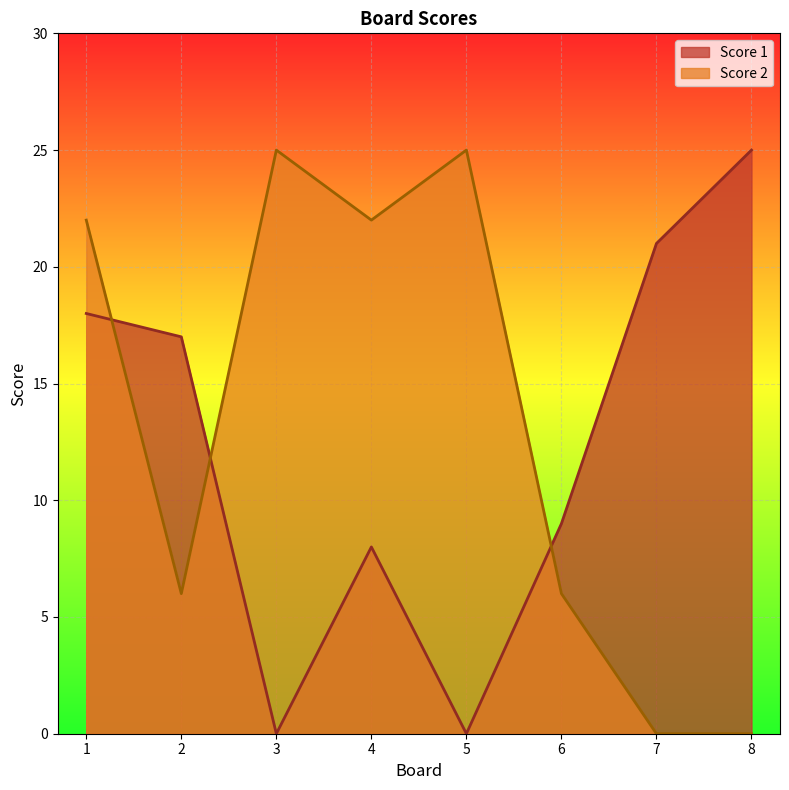

Which category has the highest value across all series?

8